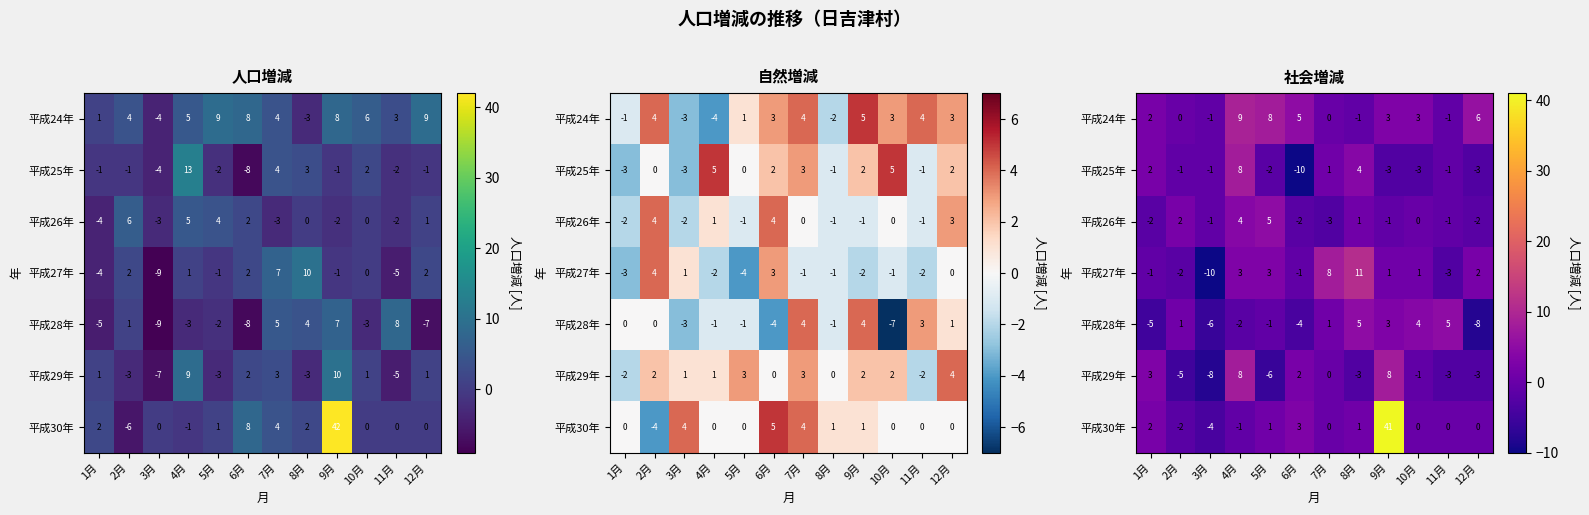

How many values in 平成24年 are below zero?

3